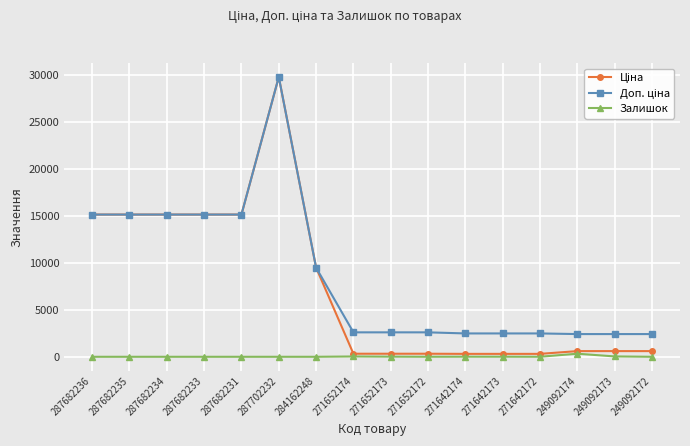

Which category has the highest value across all series?

287702232